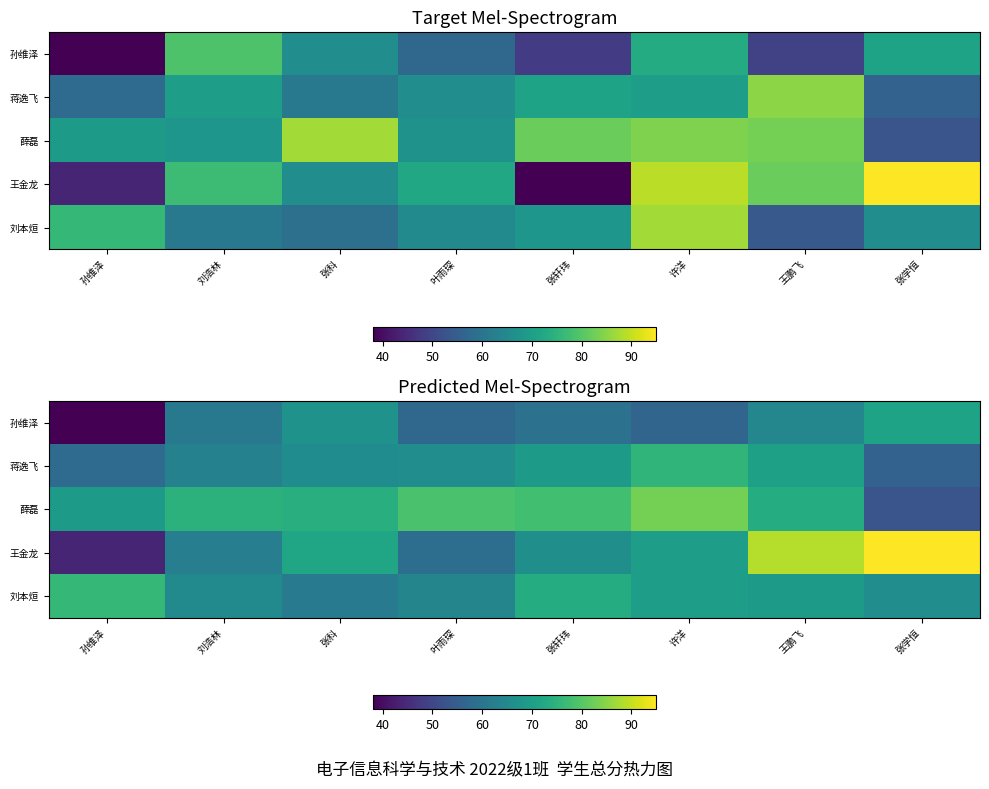

What is the greatest value displayed?

95.0